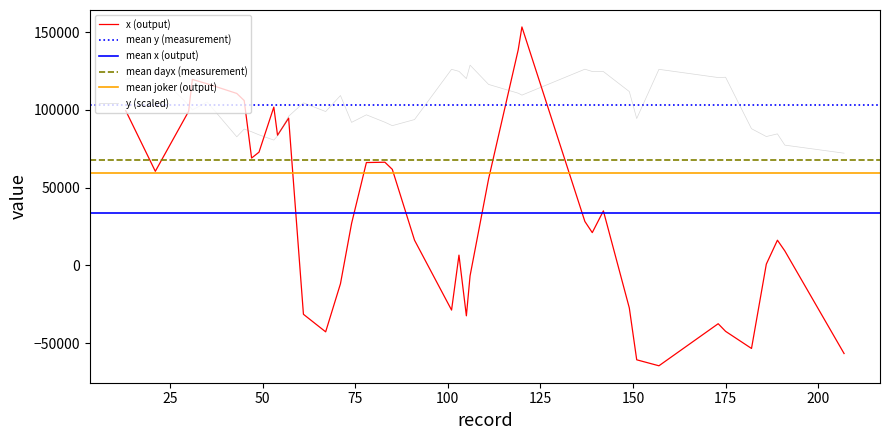

Read the y value at 149.

111790.4